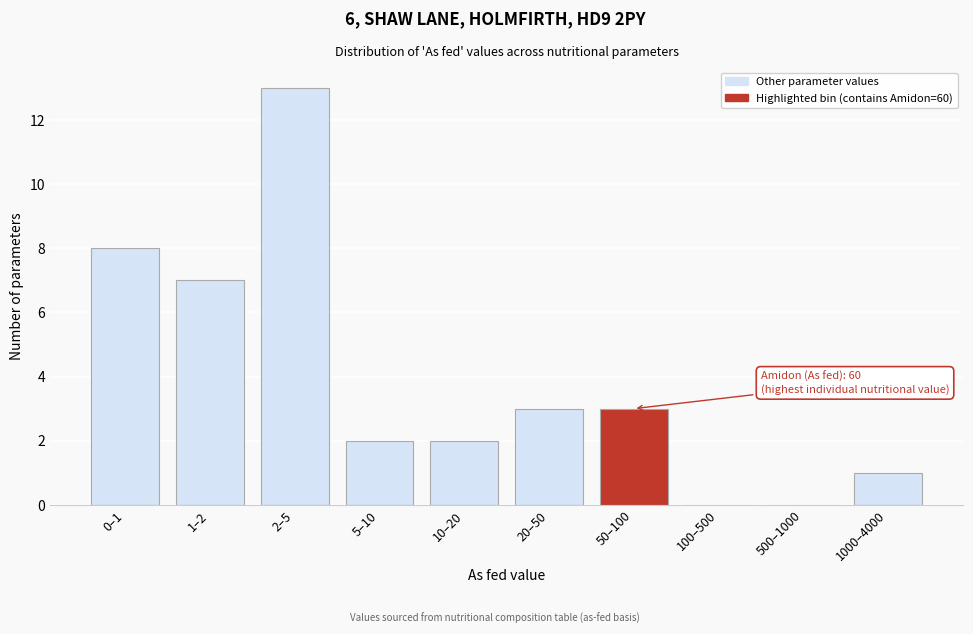

Reading left to right, transcribe all the data shown in this chart.

0–1=8	1–2=7	2–5=13	5–10=2	10–20=2	20–50=3	50–100=3	100–500=0	500–1000=0	1000–4000=1